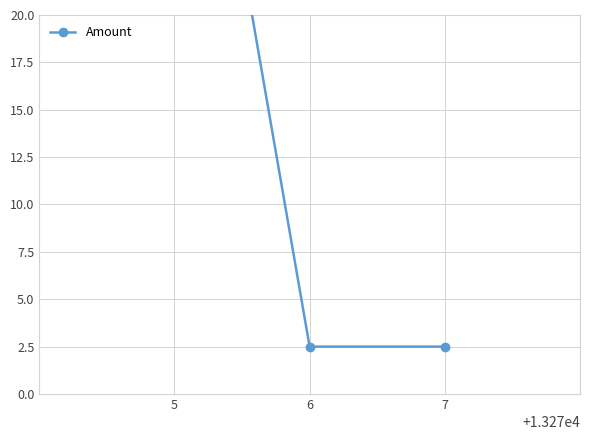

What is the difference between the maximum and minimum values?

41.1